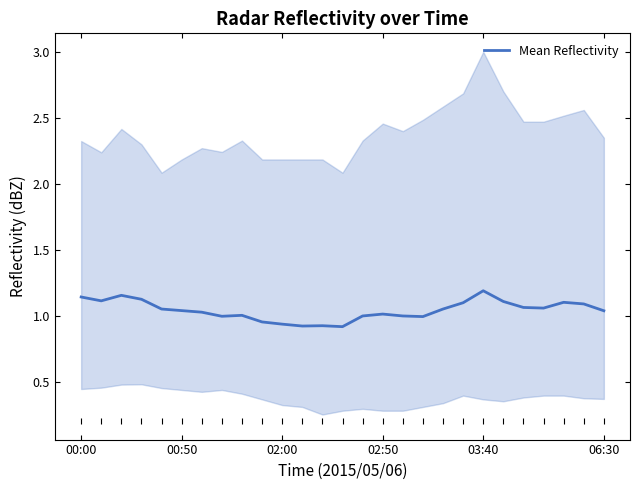

What is the minimum value shown in the chart?

0.9